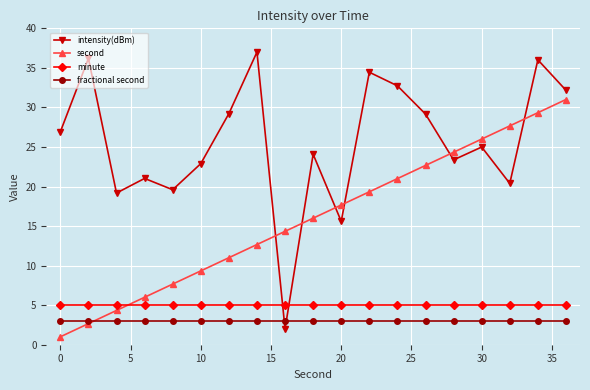

Reading left to right, list all the values displayed in this chart.

intensity(dBm): 26.9	36.2	19.2	21.0	19.6	22.9	29.2	37.0	2.0	24.1	15.6	34.5	32.7	29.2	23.4	25.0	20.4	36.0	32.2
second: 1.0	2.7	4.3	6.0	7.7	9.3	11.0	12.7	14.3	16.0	17.7	19.3	21.0	22.7	24.3	26.0	27.7	29.3	31.0
minute: 5.0	5.0	5.0	5.0	5.0	5.0	5.0	5.0	5.0	5.0	5.0	5.0	5.0	5.0	5.0	5.0	5.0	5.0	5.0
fractional second: 3.0	3.0	3.0	3.0	3.0	3.0	3.0	3.0	3.0	3.0	3.0	3.0	3.0	3.0	3.0	3.0	3.0	3.0	3.0